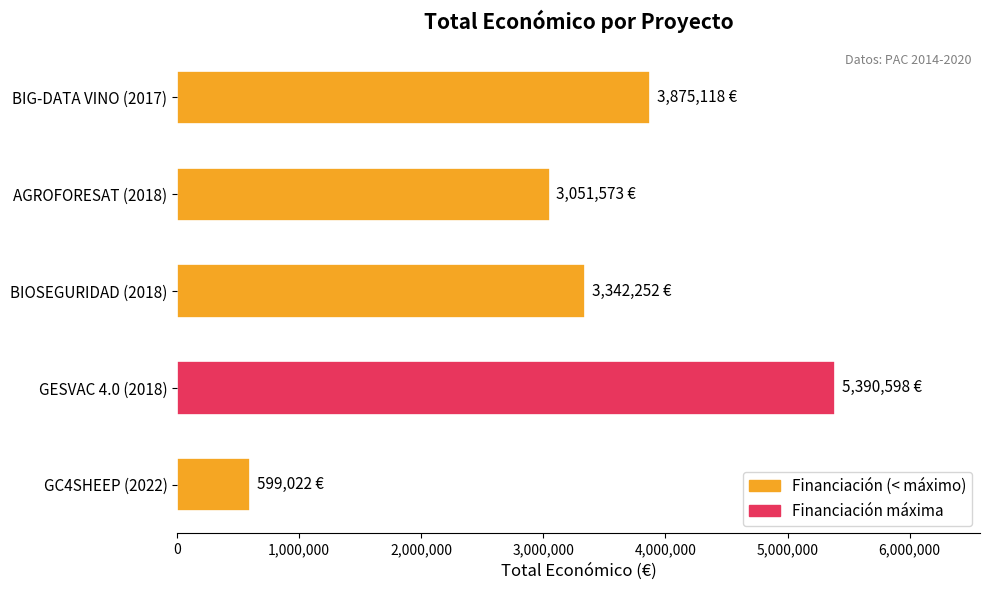

List the labels in order of value, largest first.

GESVAC 4.0 (2018), BIG-DATA VINO (2017), BIOSEGURIDAD (2018), AGROFORESAT (2018), GC4SHEEP (2022)